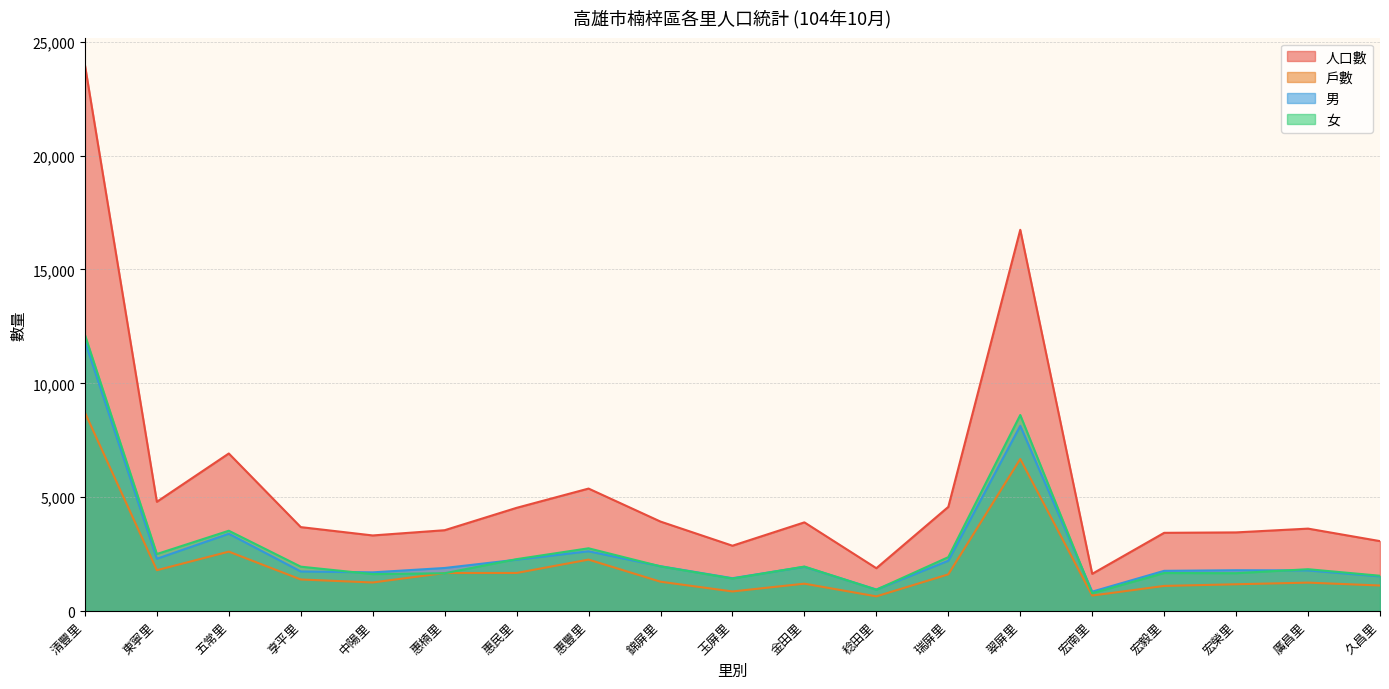

At how many categories does at least one series exceed 18482?

1